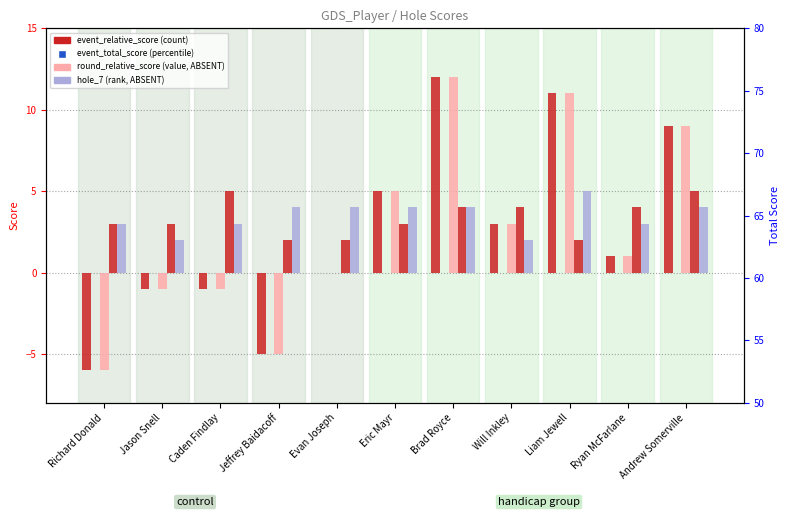

Which series reaches the minimum Y coordinate?

event_relative_score